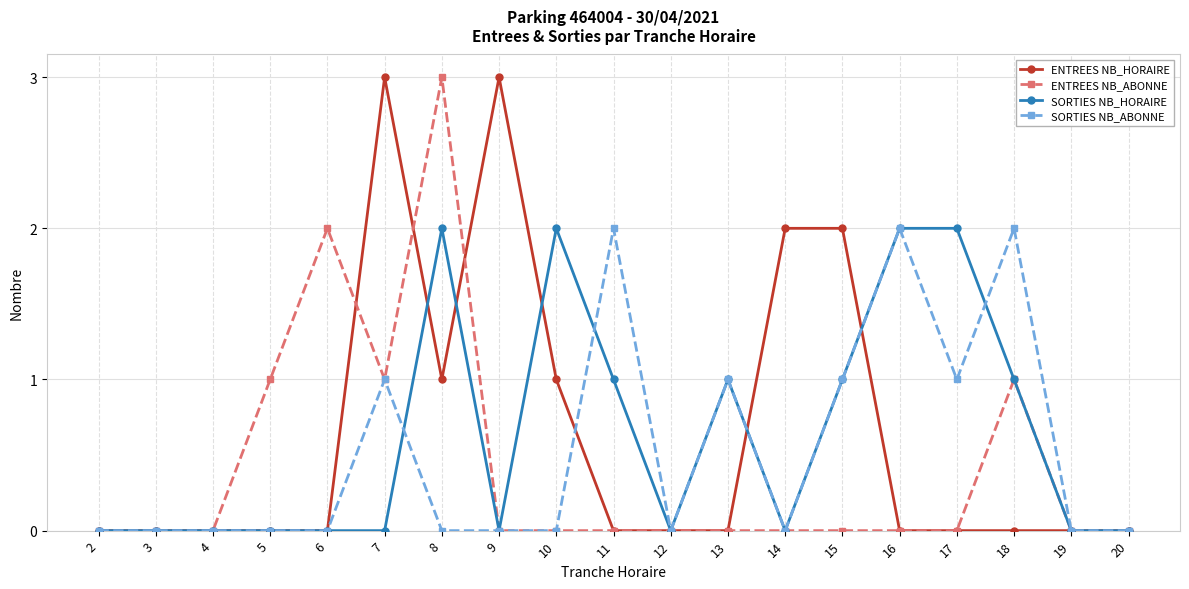

What are all the series names shown in the legend?

ENTREES NB_HORAIRE, ENTREES NB_ABONNE, SORTIES NB_HORAIRE, SORTIES NB_ABONNE